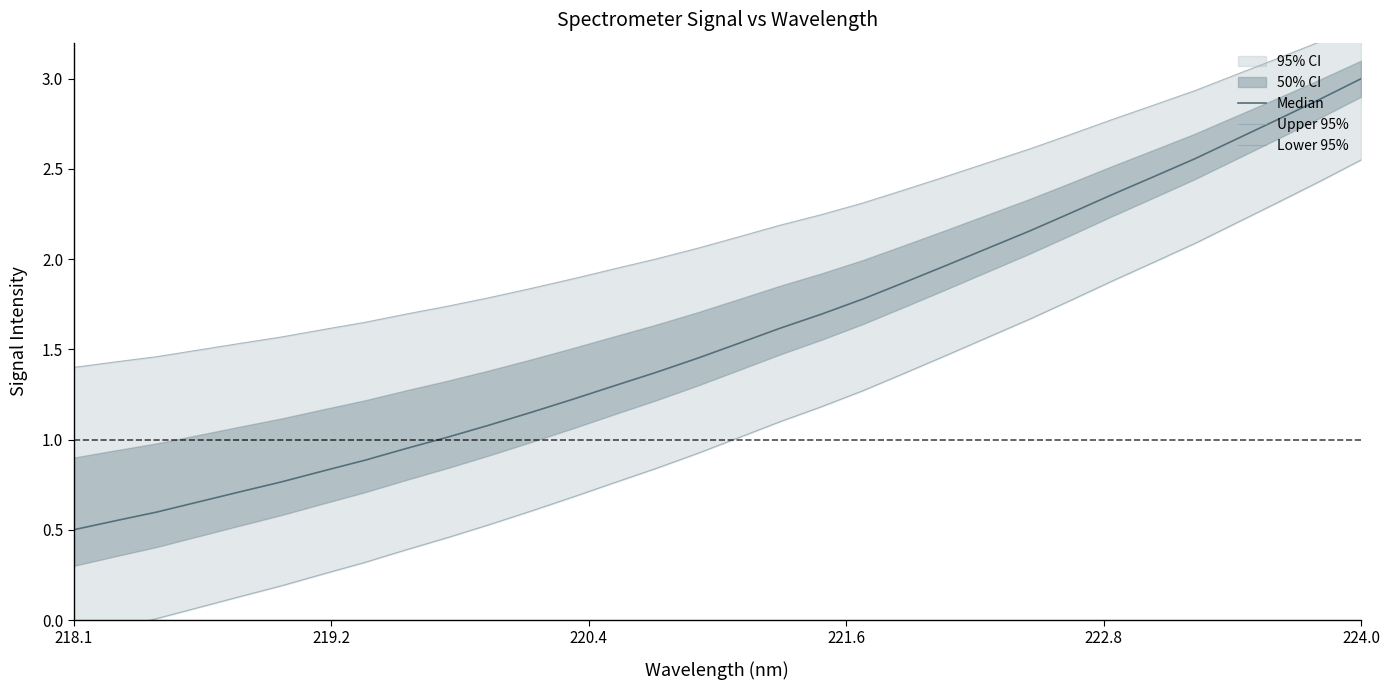

How many values in the Median series are below 1?

9